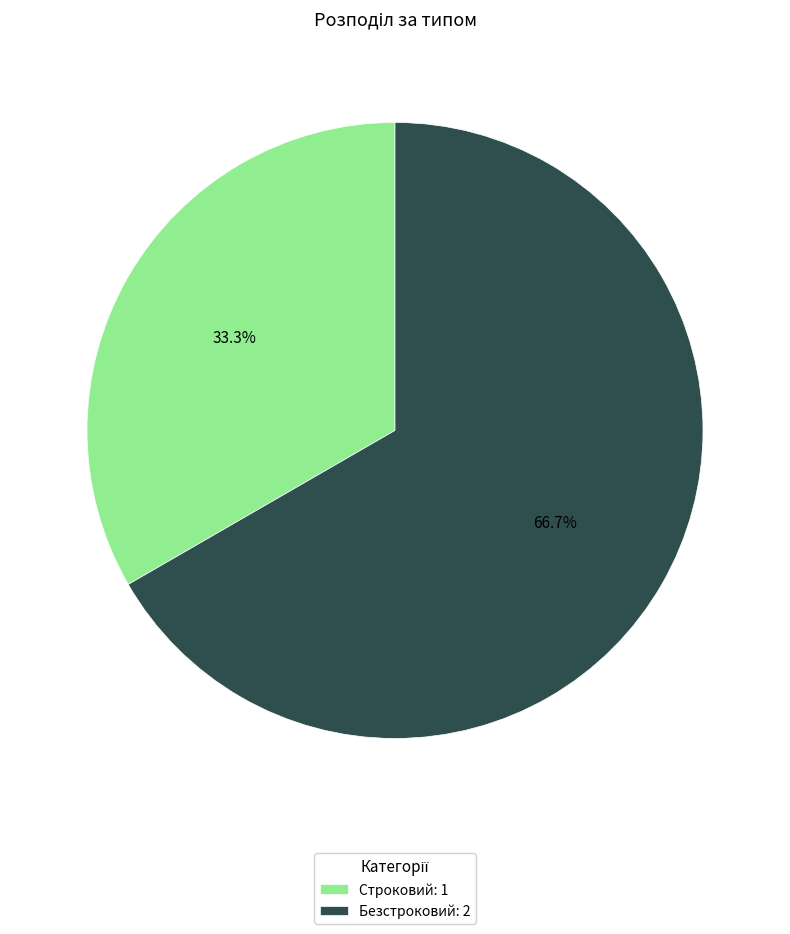

To the nearest percent, what is the difference between the Строковий and Безстроковий slice percentages?

33%